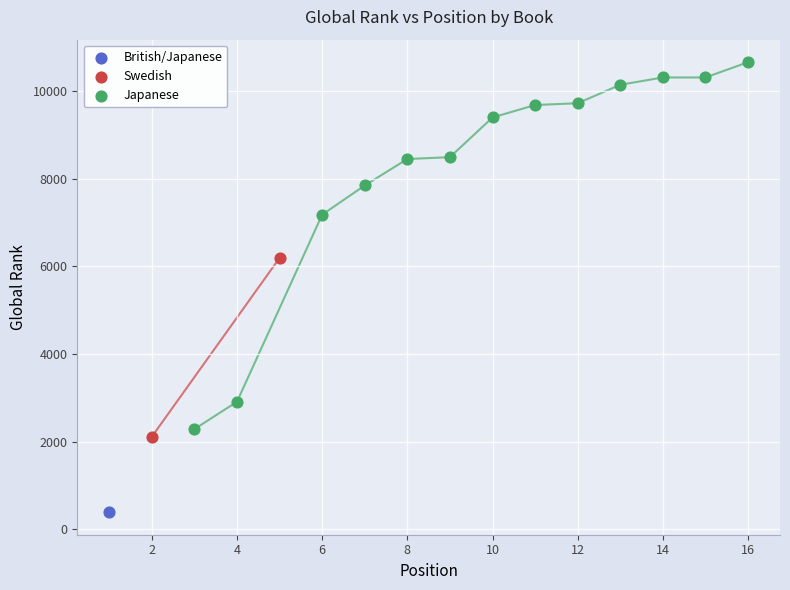

Which series contains the highest Y value?

Japanese